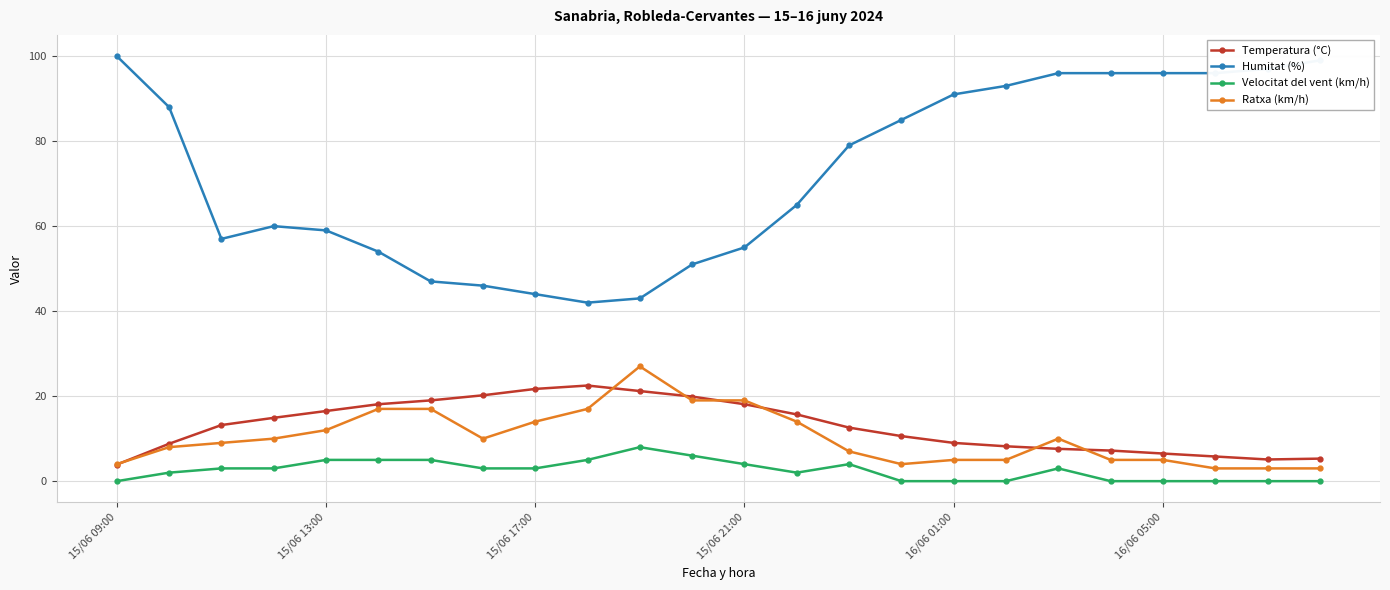

True or false: Ratxa (km/h) and Humitat (%) cross at least once.

False